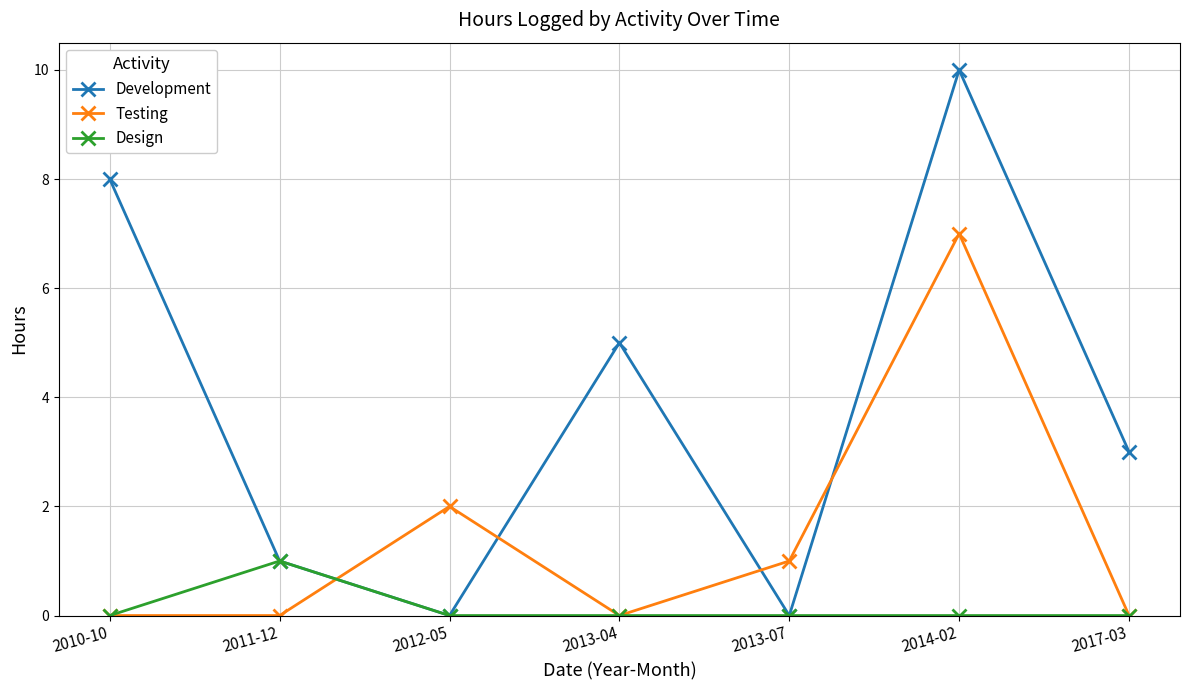

Reading left to right, extract all data points from this chart.

Development: 8	1	0	5	0	10	3
Testing: 0	0	2	0	1	7	0
Design: 0	1	0	0	0	0	0